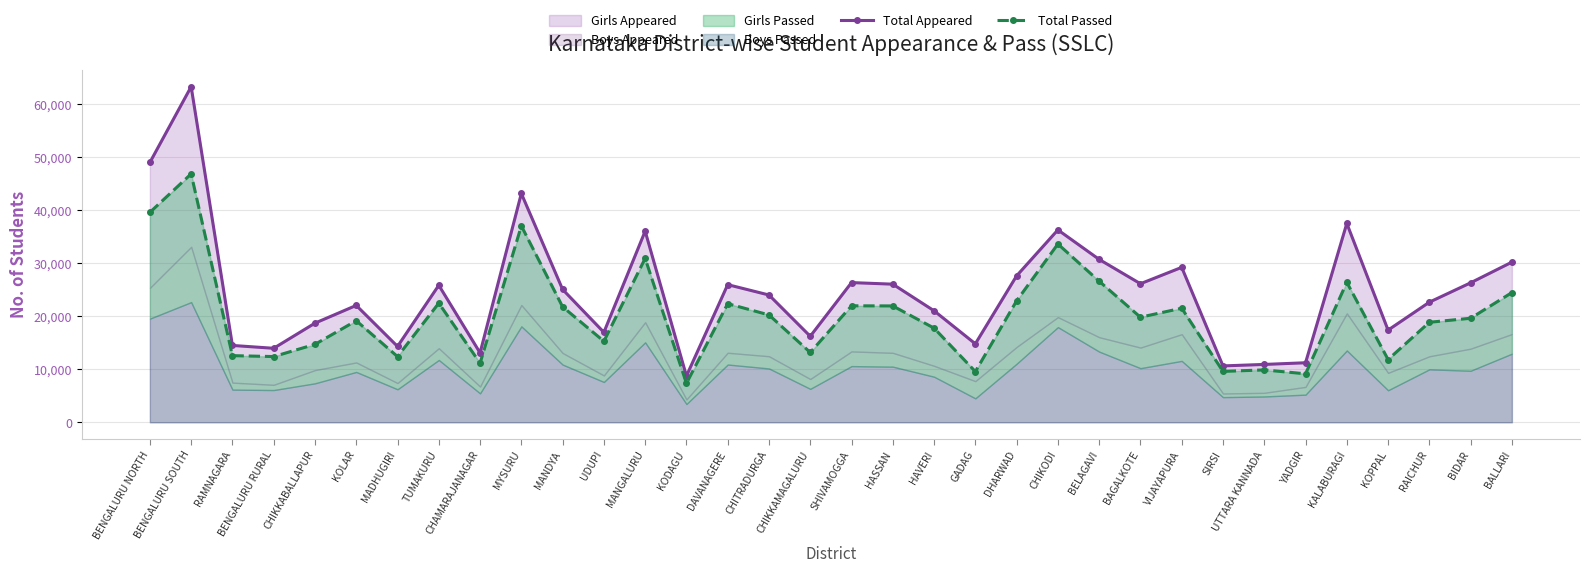

Reading left to right, extract all data points from this chart.

Total Appeared: BENGALURU NORTH=49041	BENGALURU SOUTH=63345	RAMNAGARA=14505	BENGALURU RURAL=13969	CHIKKABALLAPUR=18716	KOLAR=22061	MADHUGIRI=14322	TUMAKURU=25862	CHAMARAJANAGAR=13106	MYSURU=43192	MANDYA=25075	UDUPI=16980	MANGALURU=36079	KODAGU=8739	DAVANAGERE=25982	CHITRADURGA=24026	CHIKKAMAGALURU=16236	SHIVAMOGGA=26369	HASSAN=26071	HAVERI=21045	GADAG=14812	DHARWAD=27643	CHIKODI=36316	BELAGAVI=30747	BAGALKOTE=26152	VIJAYAPURA=29244	SIRSI=10643	UTTARA KANNADA=10921	YADGIR=11238	KALABURAGI=37536	KOPPAL=17400	RAICHUR=22671	BIDAR=26329	BALLARI=30231
Total Passed: BENGALURU NORTH=39624	BENGALURU SOUTH=46887	RAMNAGARA=12579	BENGALURU RURAL=12408	CHIKKABALLAPUR=14713	KOLAR=19173	MADHUGIRI=12407	TUMAKURU=22492	CHAMARAJANAGAR=11166	MYSURU=37073	MANDYA=21797	UDUPI=15298	MANGALURU=30939	KODAGU=7357	DAVANAGERE=22392	CHITRADURGA=20264	CHIKKAMAGALURU=13185	SHIVAMOGGA=21988	HASSAN=21964	HAVERI=17775	GADAG=9576	DHARWAD=22933	CHIKODI=33653	BELAGAVI=26628	BAGALKOTE=19833	VIJAYAPURA=21535	SIRSI=9607	UTTARA KANNADA=9887	YADGIR=9153	KALABURAGI=26423	KOPPAL=11850	RAICHUR=18878	BIDAR=19638	BALLARI=24485